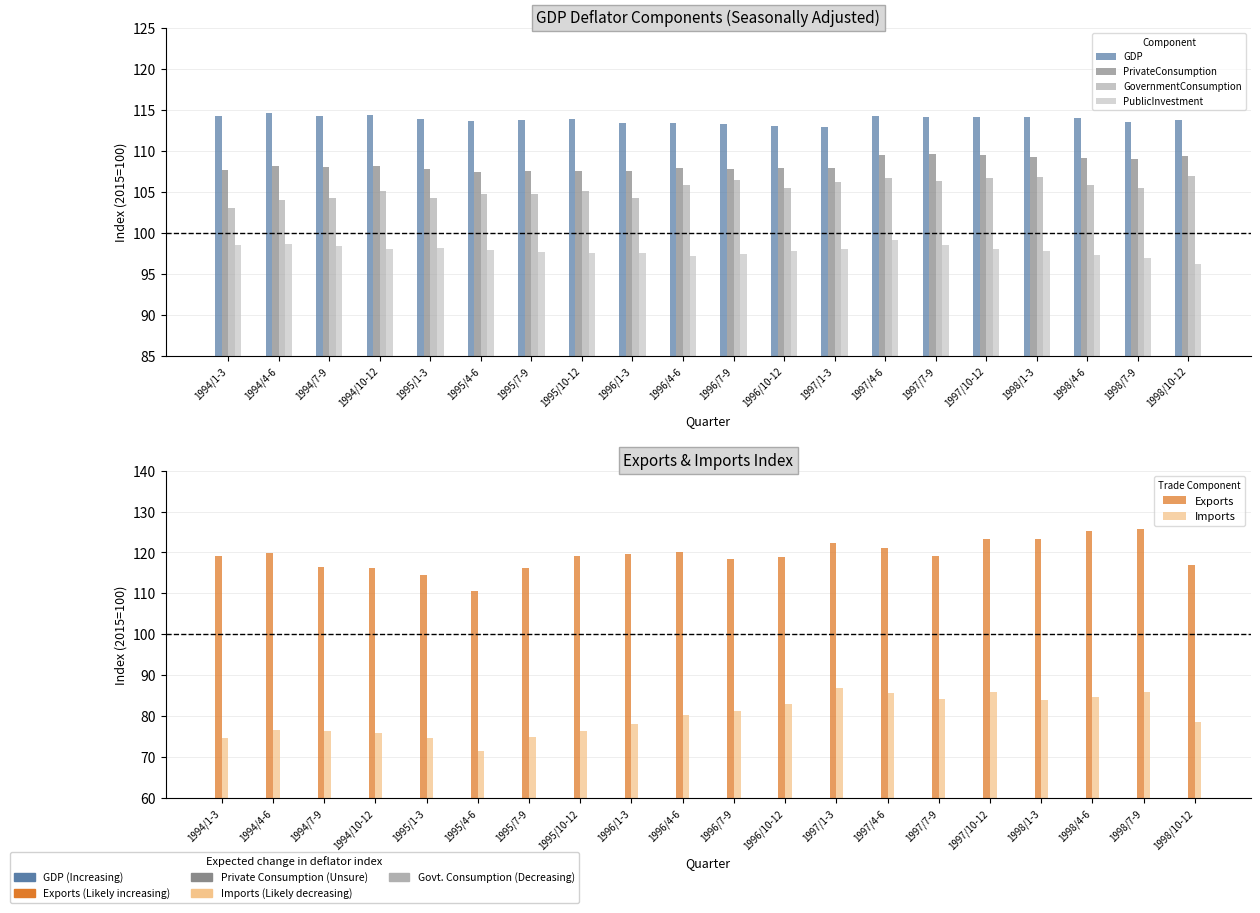

What is the sum of all GovernmentConsumption values?

2108.5